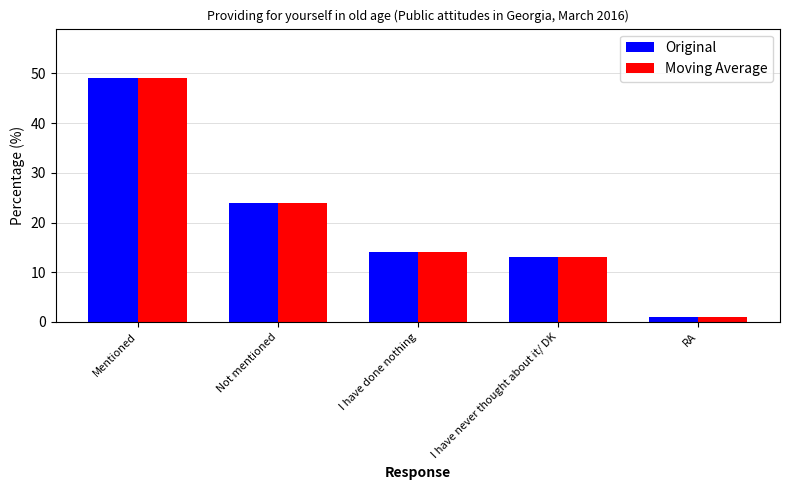

At which label does Moving Average reach its minimum?

RA